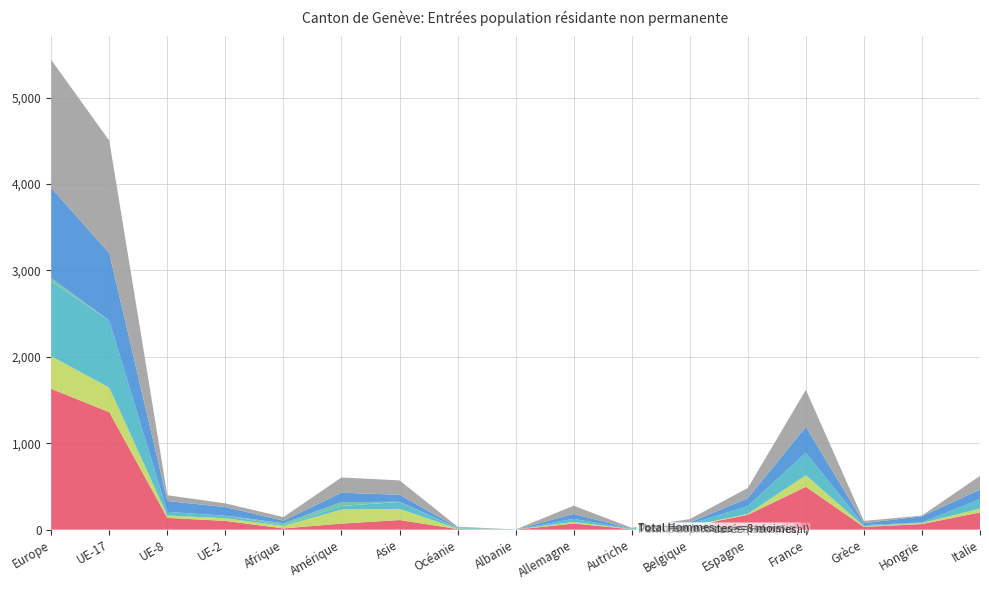

Reading left to right, transcribe all the data shown in this chart.

Total permis courte durée (Total): Europe=1630	UE-17=1359	UE-8=136	UE-2=101	Afrique=14	Amérique=70	Asie=111	Océanie=7	Albanie=0	Allemagne=71	Autriche=4	Belgique=35	Espagne=172	France=496	Grèce=31	Hongrie=65	Italie=199
Prestataires services <=4 mois: Europe=377	UE-17=285	UE-8=28	UE-2=31	Afrique=28	Amérique=163	Asie=129	Océanie=4	Albanie=1	Allemagne=18	Autriche=2	Belgique=7	Espagne=11	France=134	Grèce=8	Hongrie=12	Italie=44
Permis courte durée (Hommes): Europe=866	UE-17=775	UE-8=42	UE-2=29	Afrique=8	Amérique=42	Asie=80	Océanie=5	Albanie=0	Allemagne=36	Autriche=2	Belgique=23	Espagne=89	France=261	Grèce=14	Hongrie=6	Italie=111
Musiciens/artistes <=8 mois: Europe=39	UE-17=0	UE-8=0	UE-2=1	Afrique=25	Amérique=43	Asie=3	Océanie=3	Albanie=0	Allemagne=0	Autriche=0	Belgique=0	Espagne=0	France=0	Grèce=0	Hongrie=0	Italie=0
Total Femmes: Europe=1044	UE-17=779	UE-8=125	UE-2=99	Afrique=29	Amérique=109	Asie=81	Océanie=6	Albanie=1	Allemagne=56	Autriche=3	Belgique=17	Espagne=91	France=299	Grèce=22	Hongrie=72	Italie=109
Total Hommes: Europe=1480	UE-17=1303	UE-8=67	UE-2=43	Afrique=41	Amérique=177	Asie=166	Océanie=9	Albanie=0	Allemagne=96	Autriche=10	Belgique=40	Espagne=119	France=428	Grèce=26	Hongrie=8	Italie=159